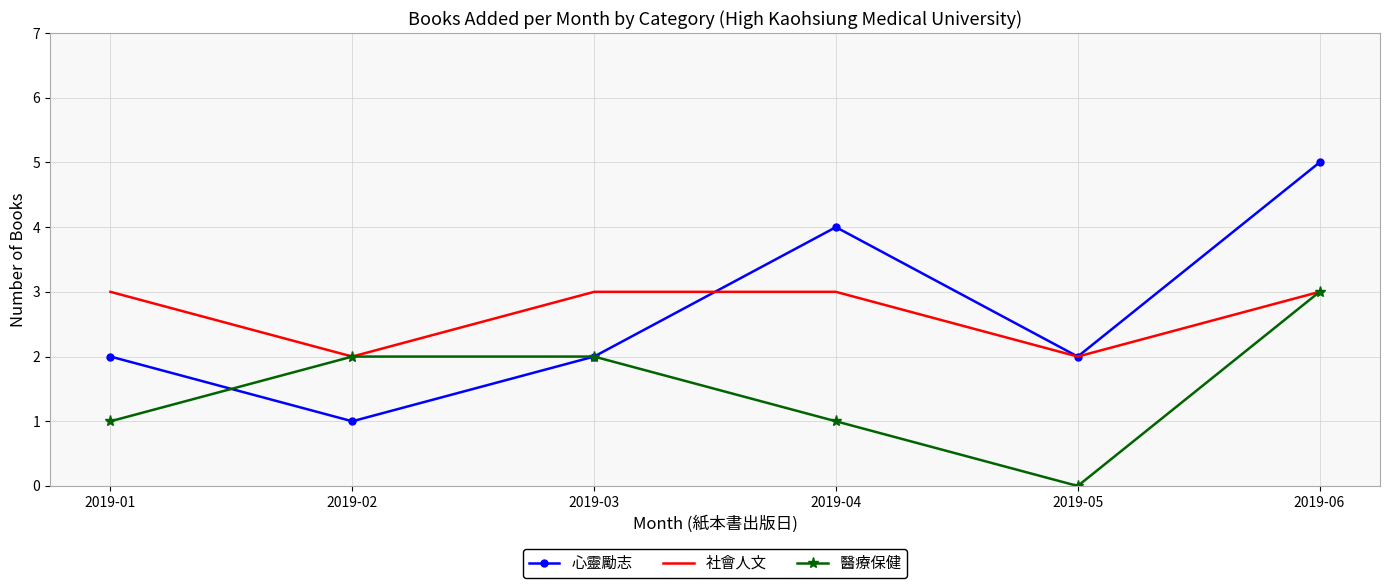

The 心靈勵志 series shows 0 at 2019-02. True or false?

False